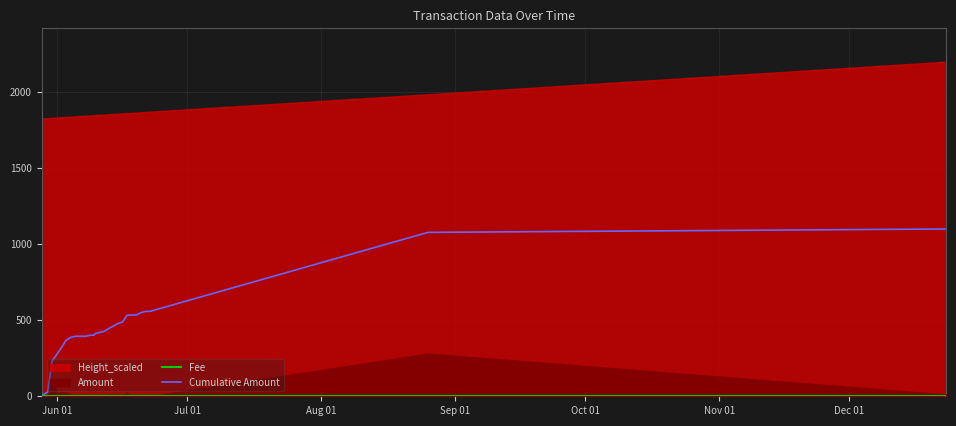

True or false: Cumulative Amount and Fee intersect in this chart.

False